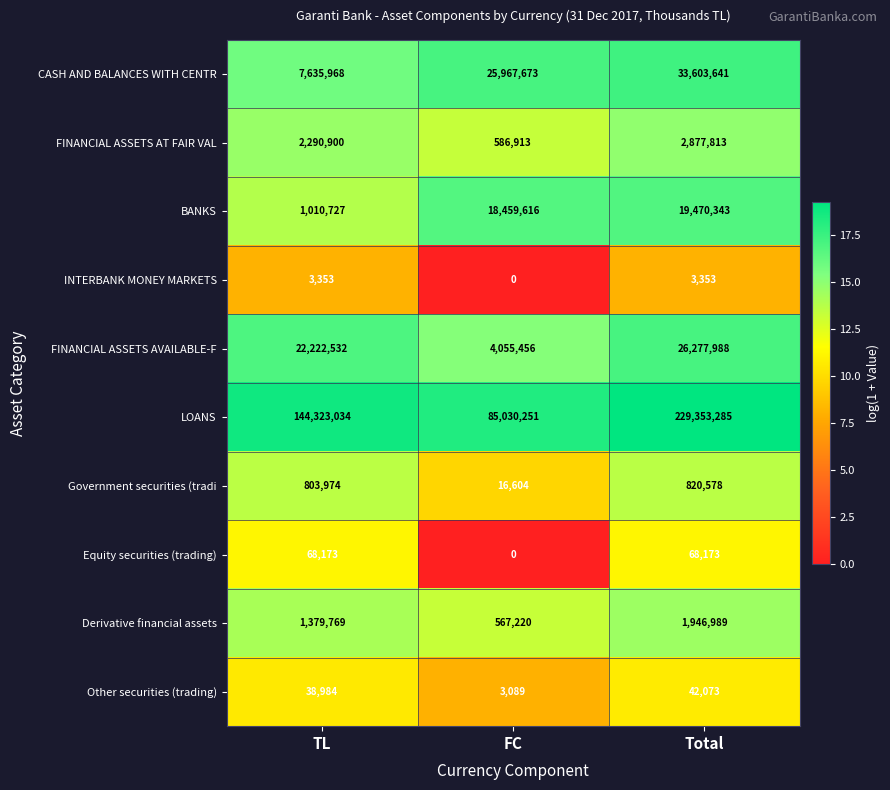

How many values in the Derivative financial assets series are below 1379769?

1